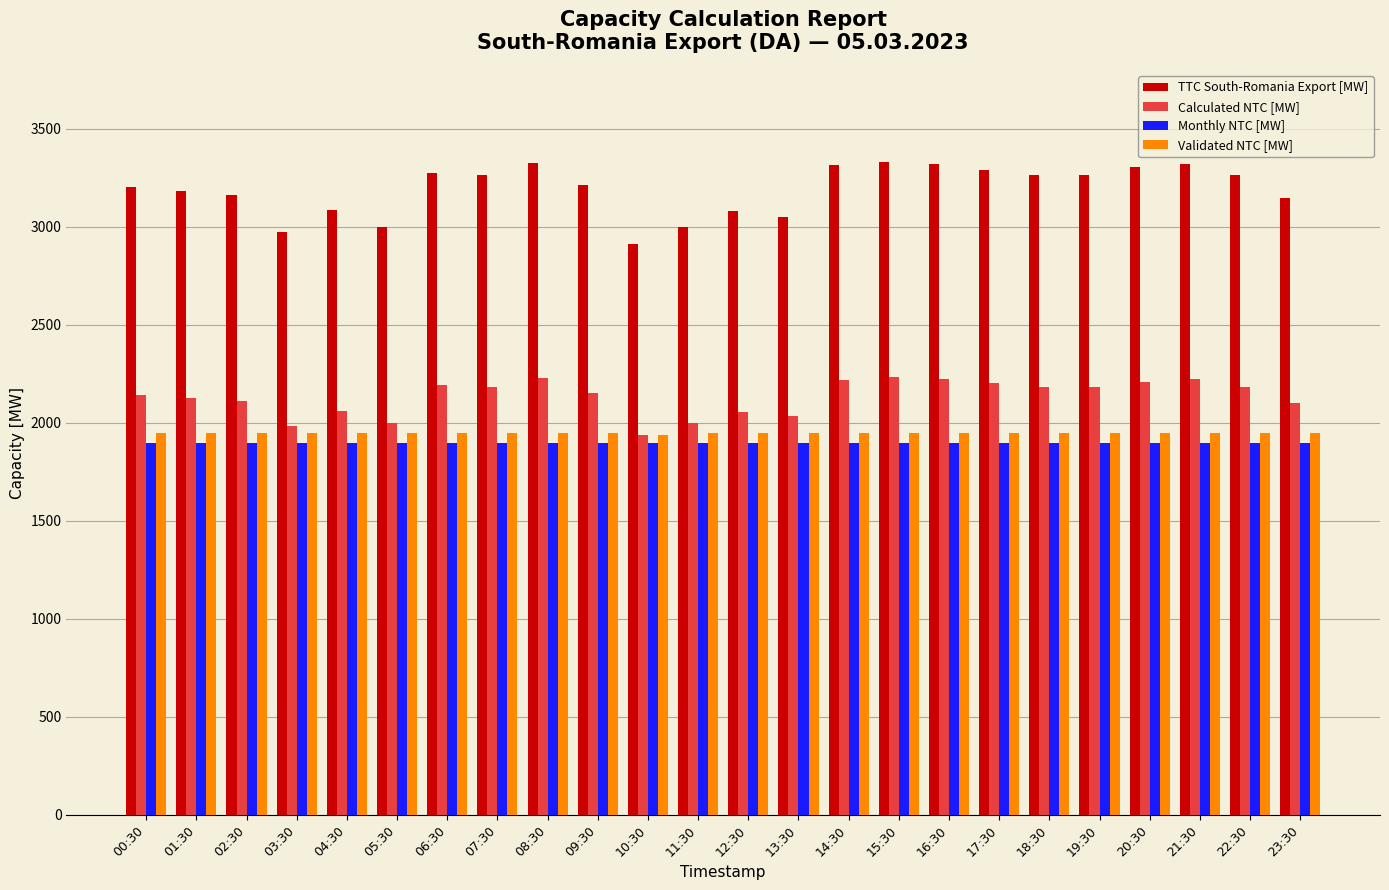

What is the difference between the second highest and minimum values in the TTC South-Romania Export [MW] series?

415